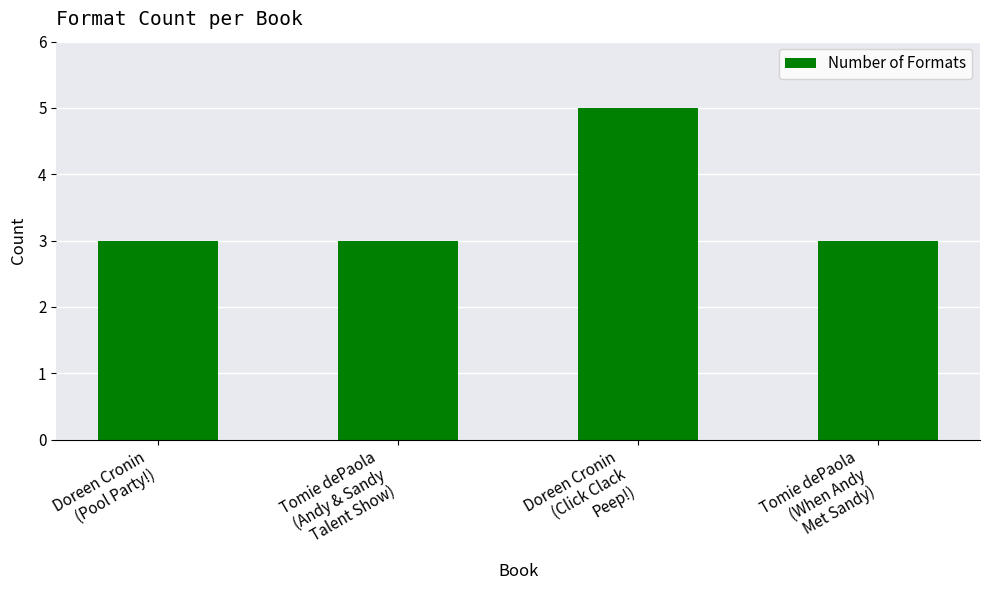

What is the approximate value at Doreen Cronin
(Click Clack
Peep!)?

5